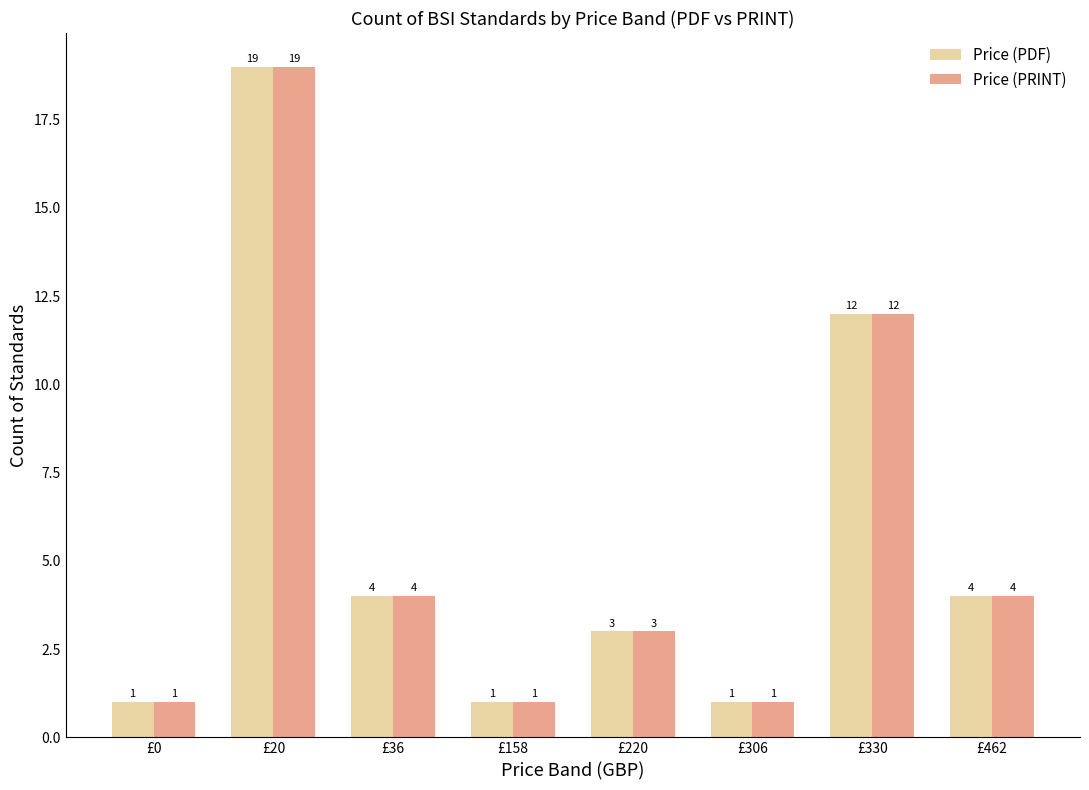

Which label corresponds to the largest value in the chart?

£20